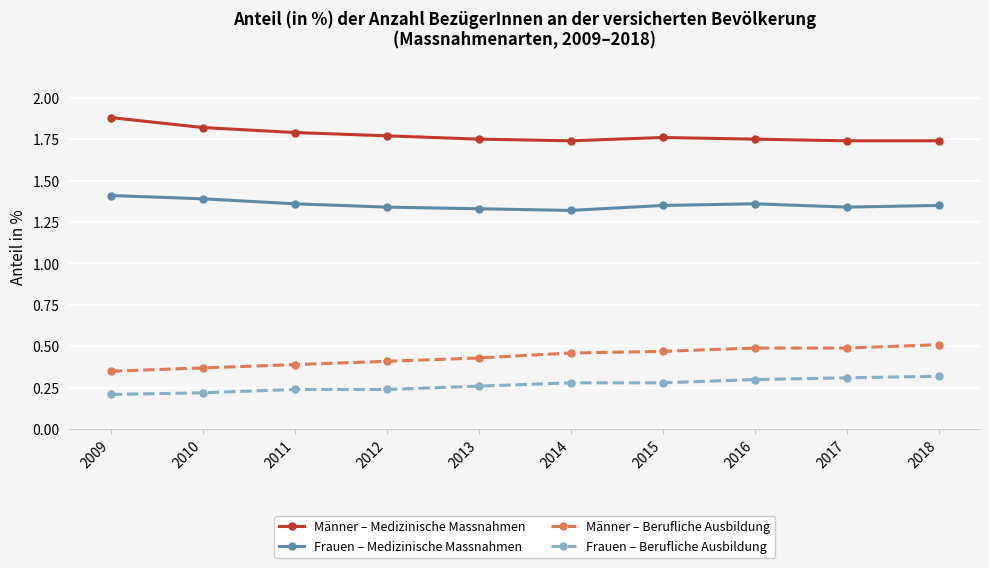

Which category has the highest value in the Männer – Berufliche Ausbildung series?

2018